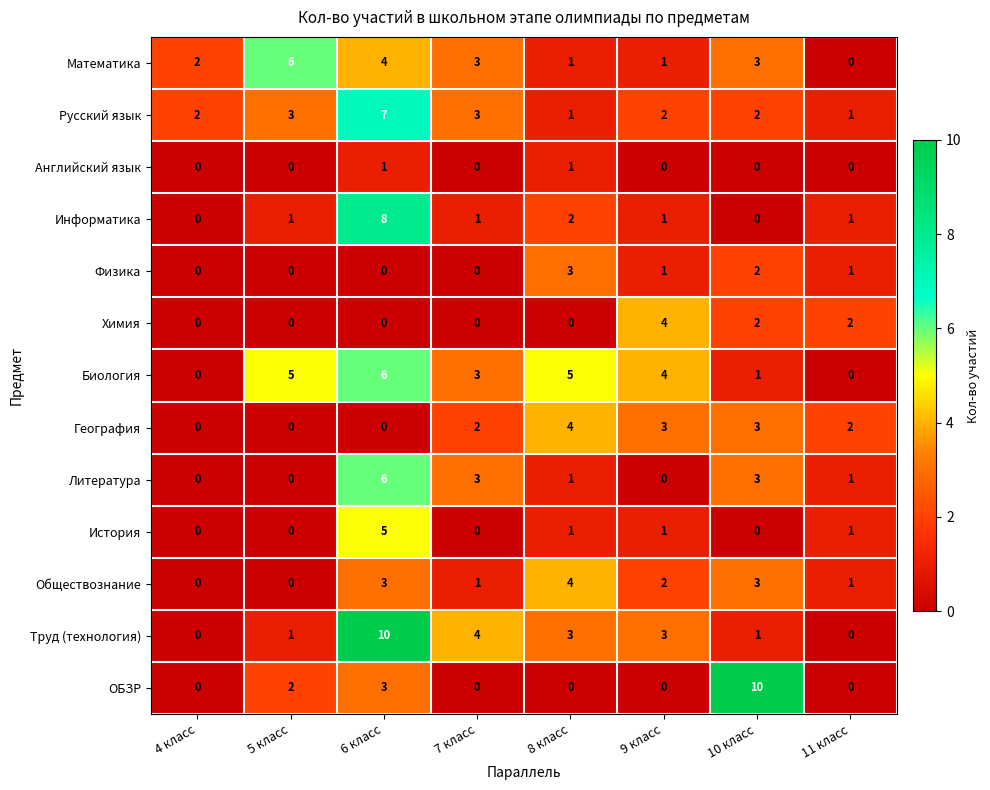

How many categories are shown in the chart?

8